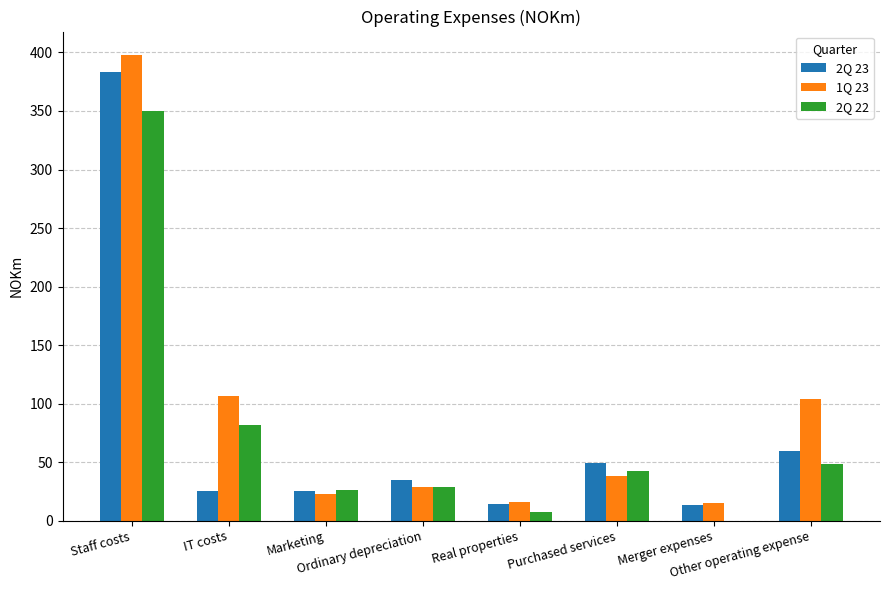

What is the maximum value for 1Q 23?

398